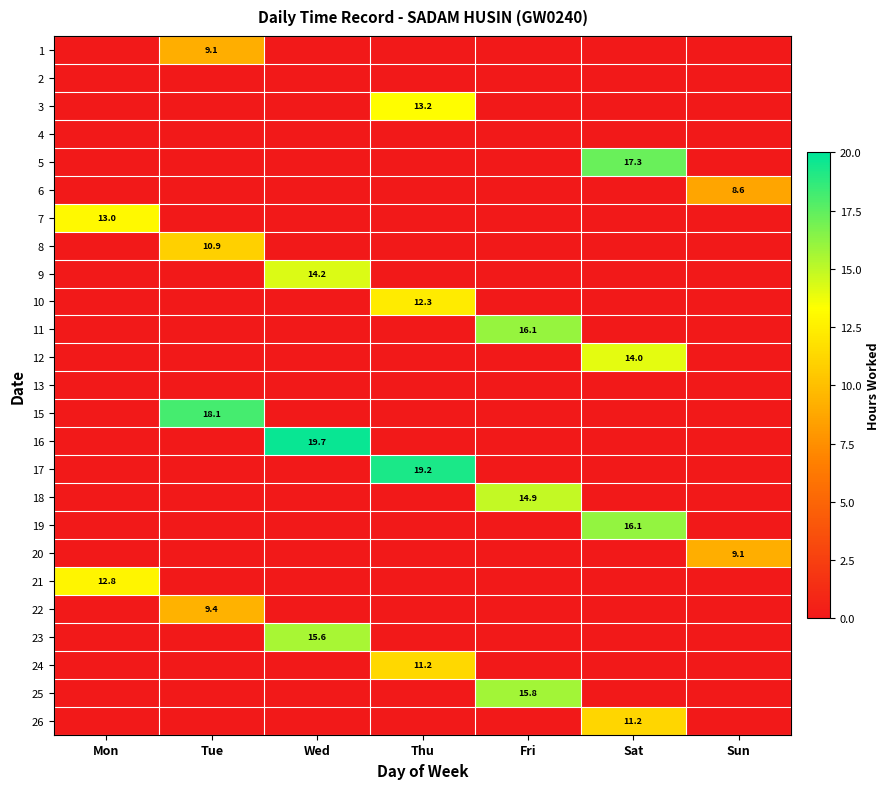

Which label corresponds to the smallest value in the chart?

Mon